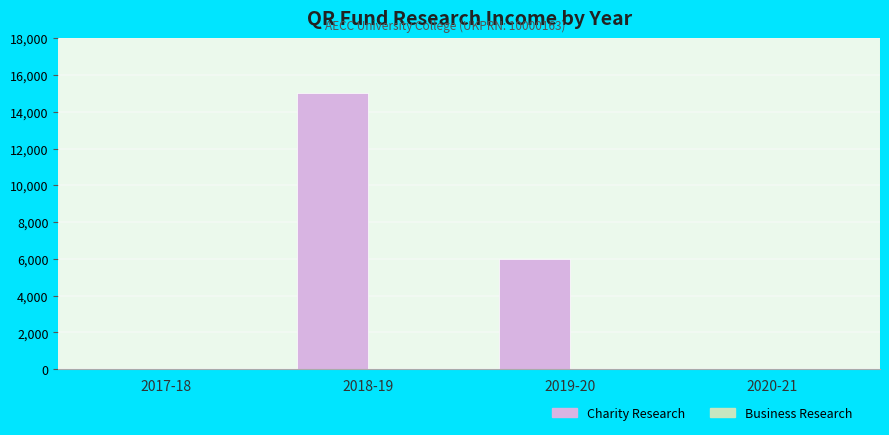

At which label is the value closest to 7500?

2019-20